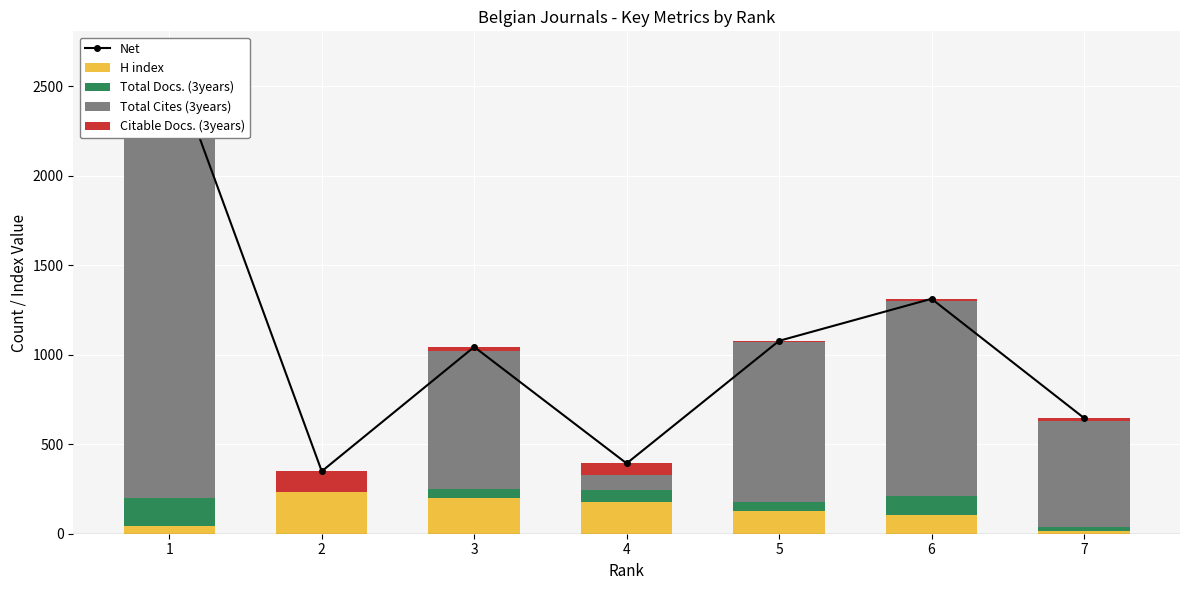

How many values in Total Cites (3years) are above zero?

6